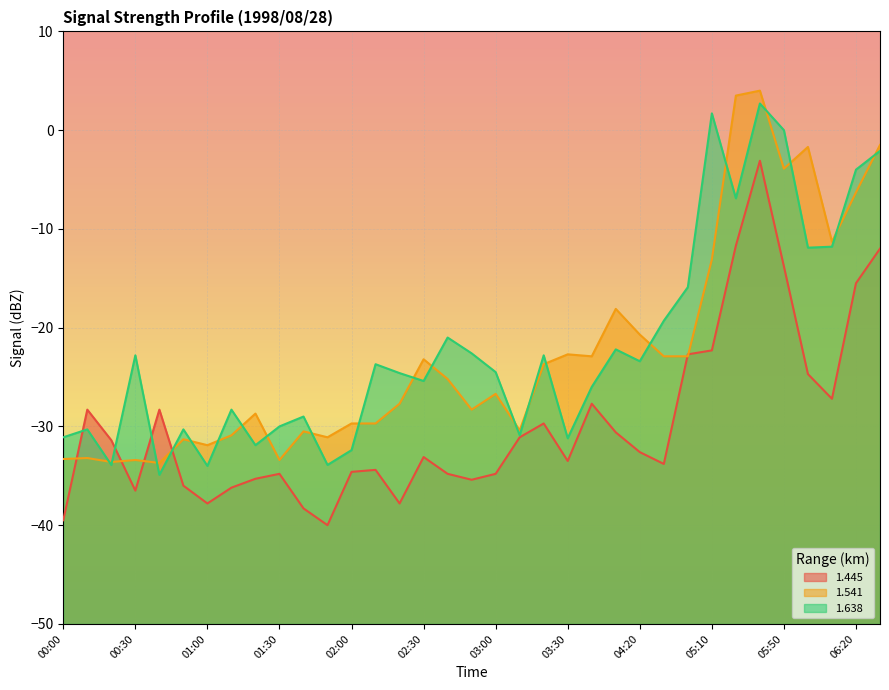

Between 00:20 and 05:30, which series saw the biggest shift?

1.541